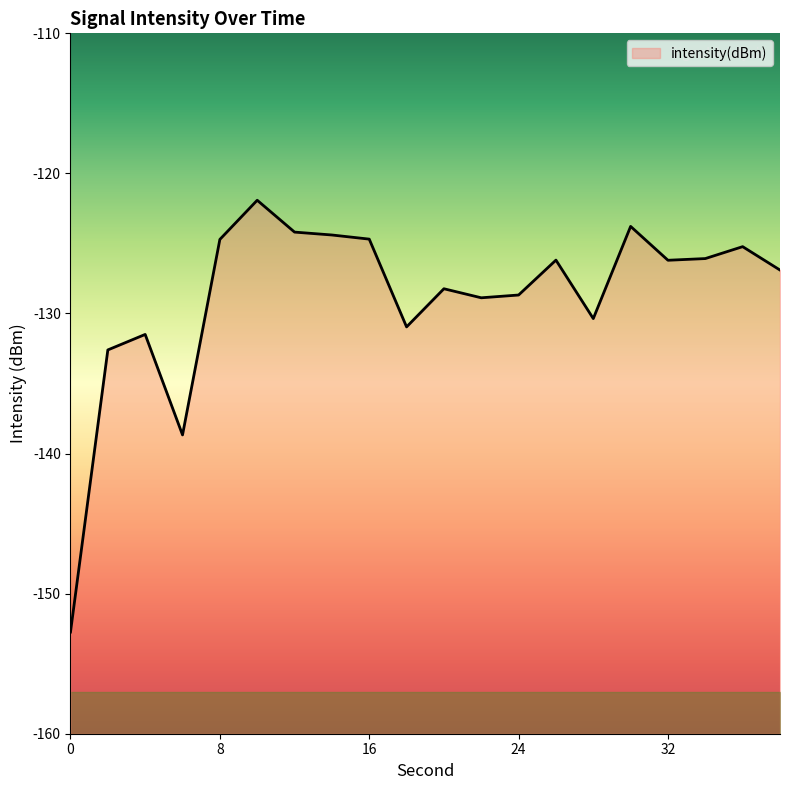

List the labels in order of value, smallest first.

0, 6, 2, 4, 18, 28, 22, 24, 20, 38, 32, 26, 34, 36, 8, 16, 14, 12, 30, 10